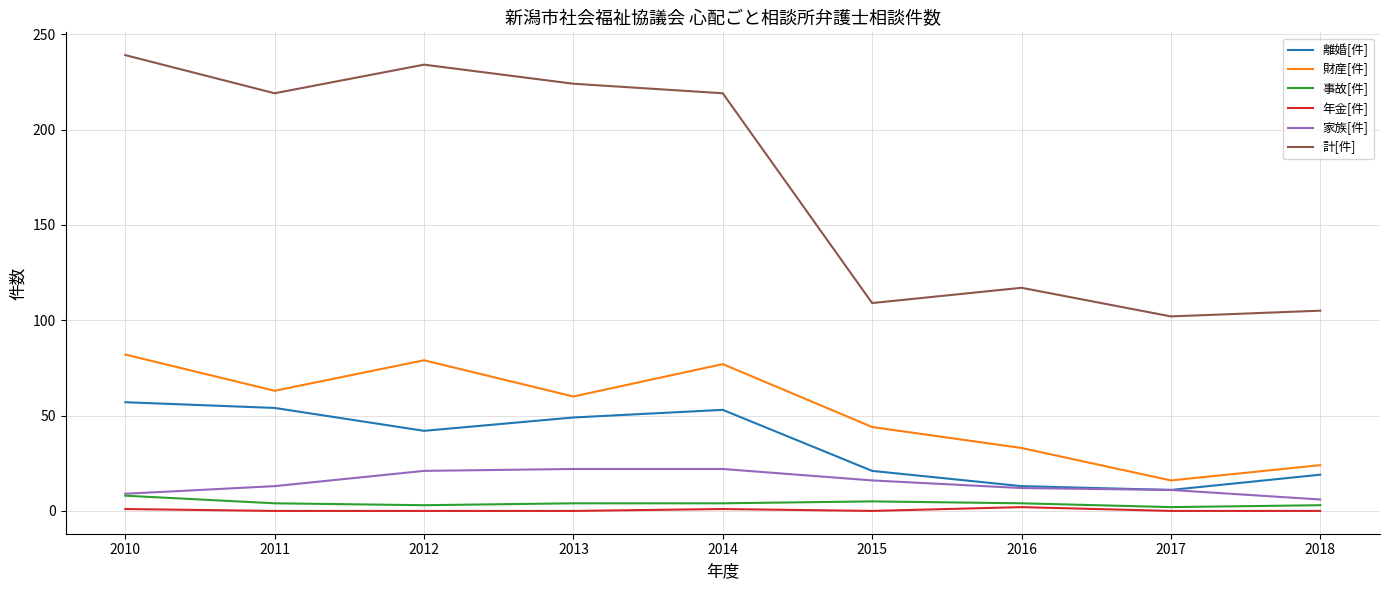

What is the sum of the 家族[件] values at 2012 and 2014?

43